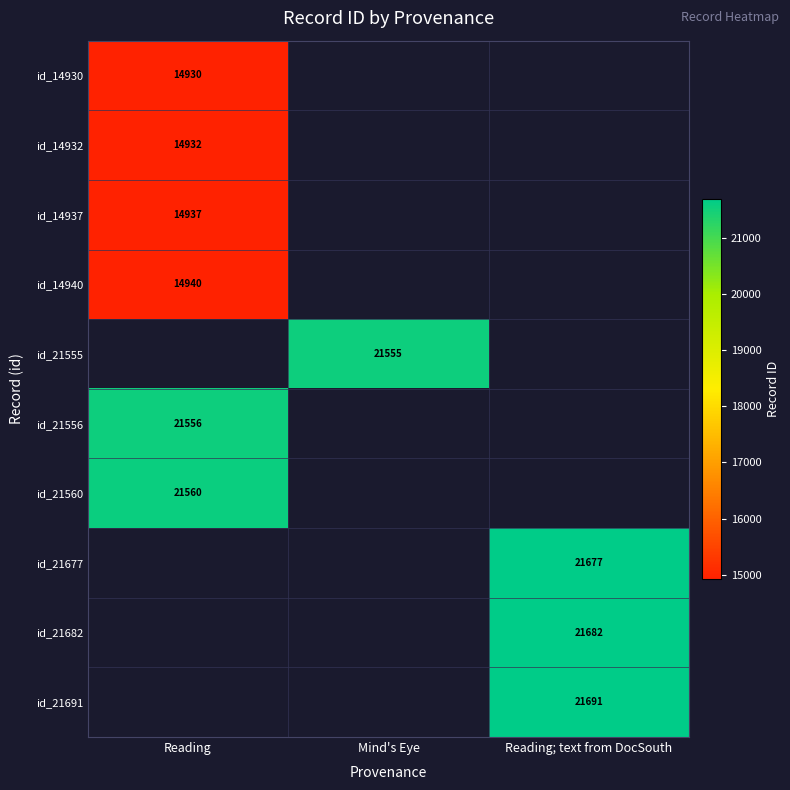

Is the value of id_14930 at Reading greater than the value of id_21560 at Reading?

No